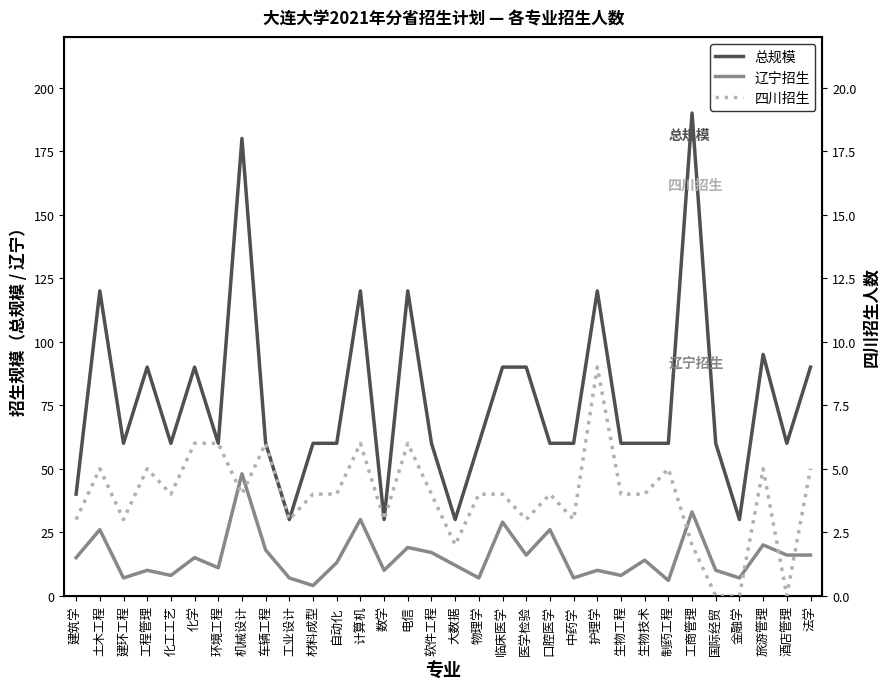

What is the sum of all 辽宁招生 values?

495